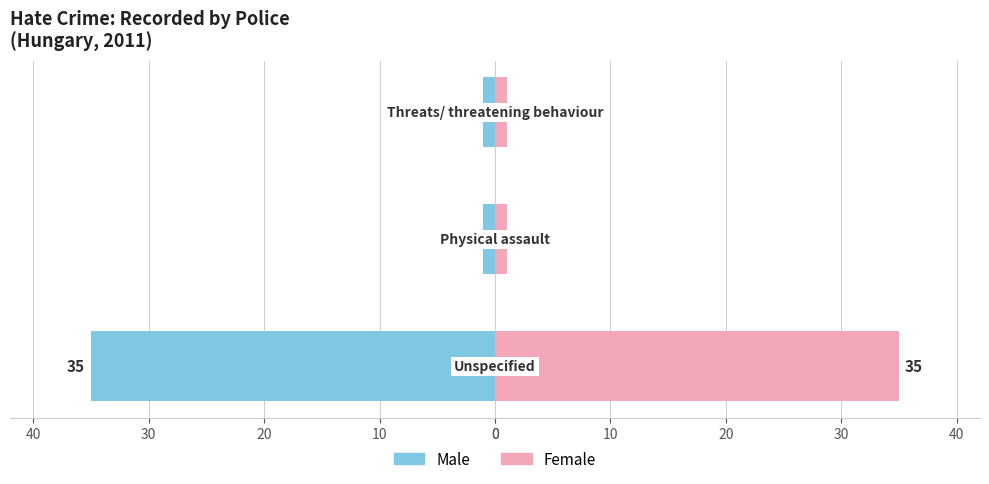

Reading left to right, transcribe all the data shown in this chart.

Male: 0=-35	10=-1	20=-1
Female: 0=35	10=1	20=1